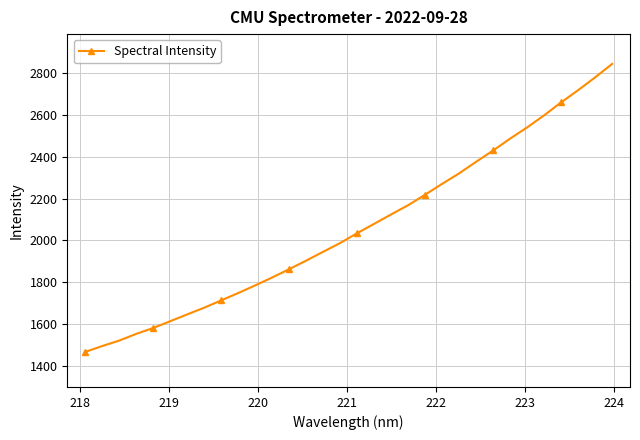

What is the value of the 17th point from the left?

2035.2